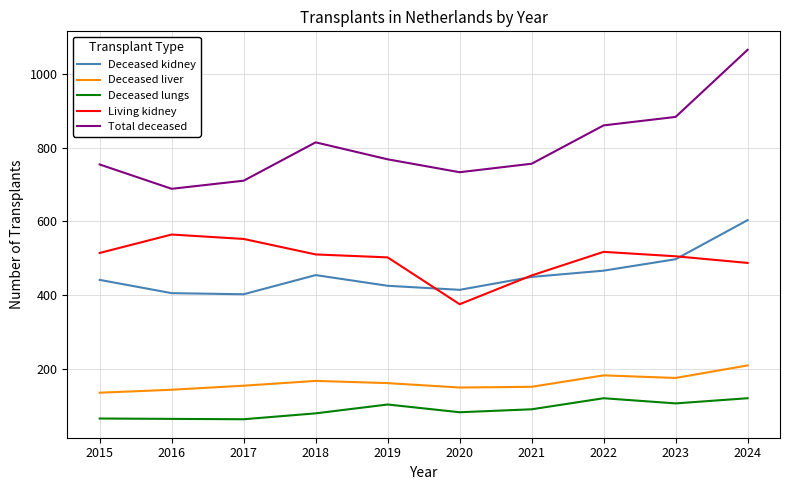

What is the difference between the second highest and minimum values in the Living kidney series?

177